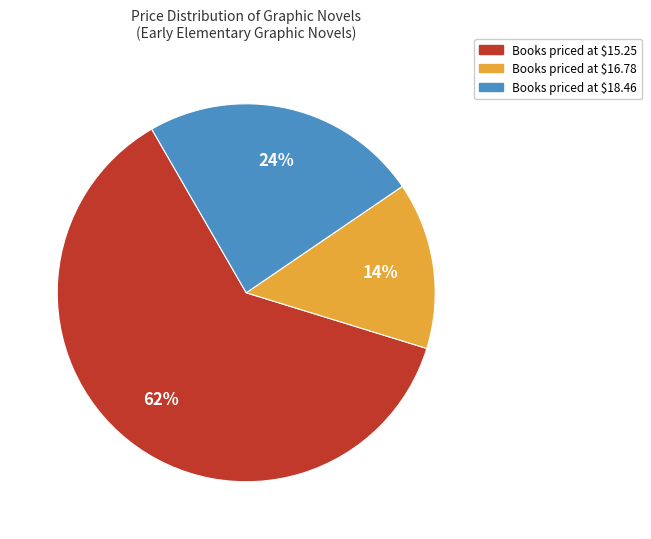

Is there a majority slice in this chart?

Yes